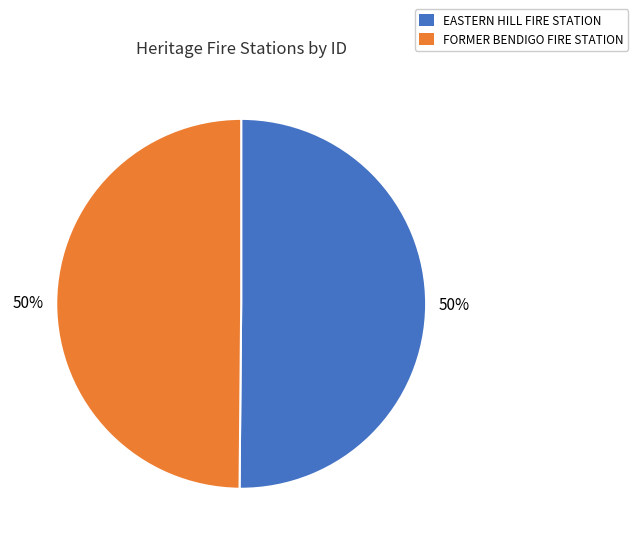

True or false: FORMER BENDIGO FIRE STATION accounts for 60% of the total.

False